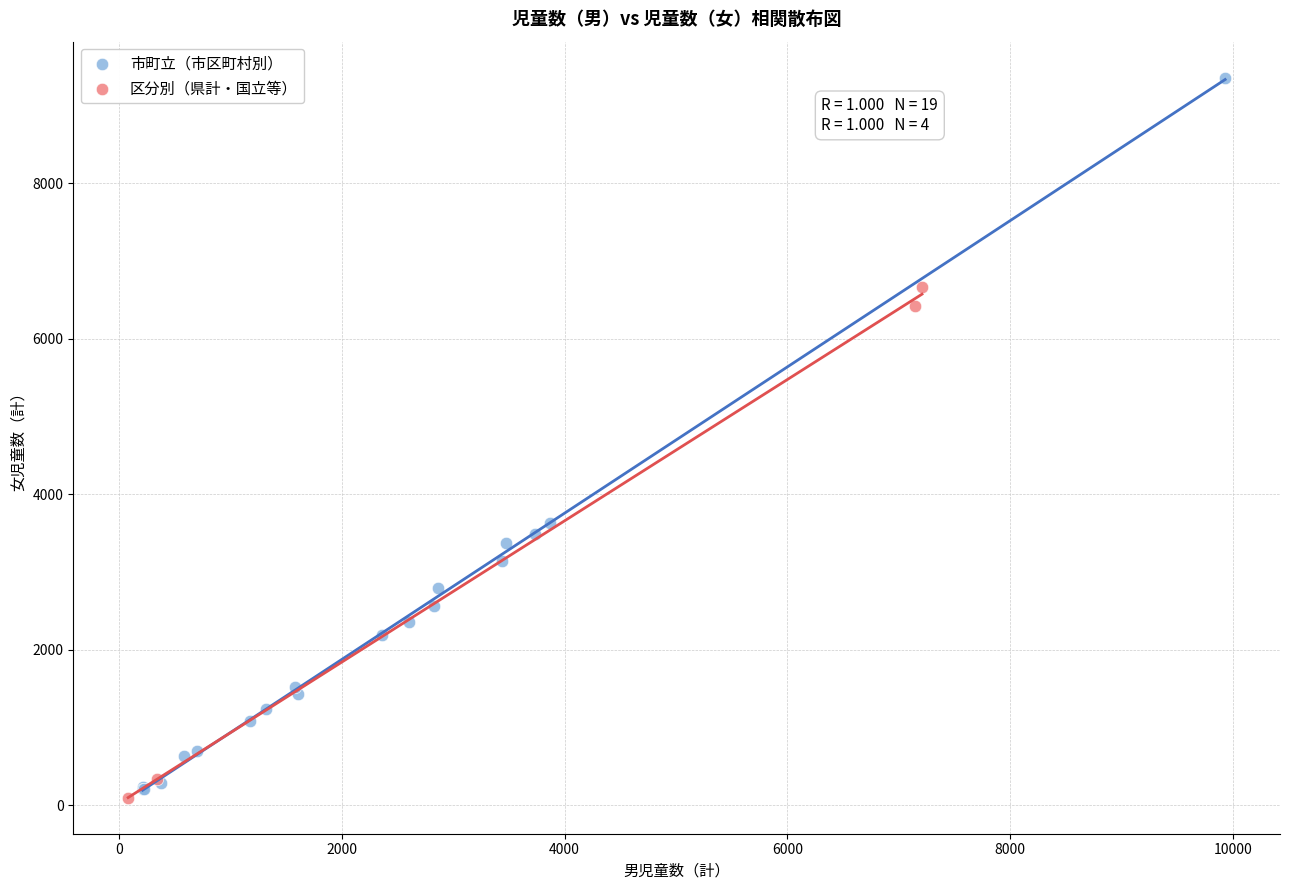

Which series has the largest Y range (max minus min)?

市町立（市区町村別）